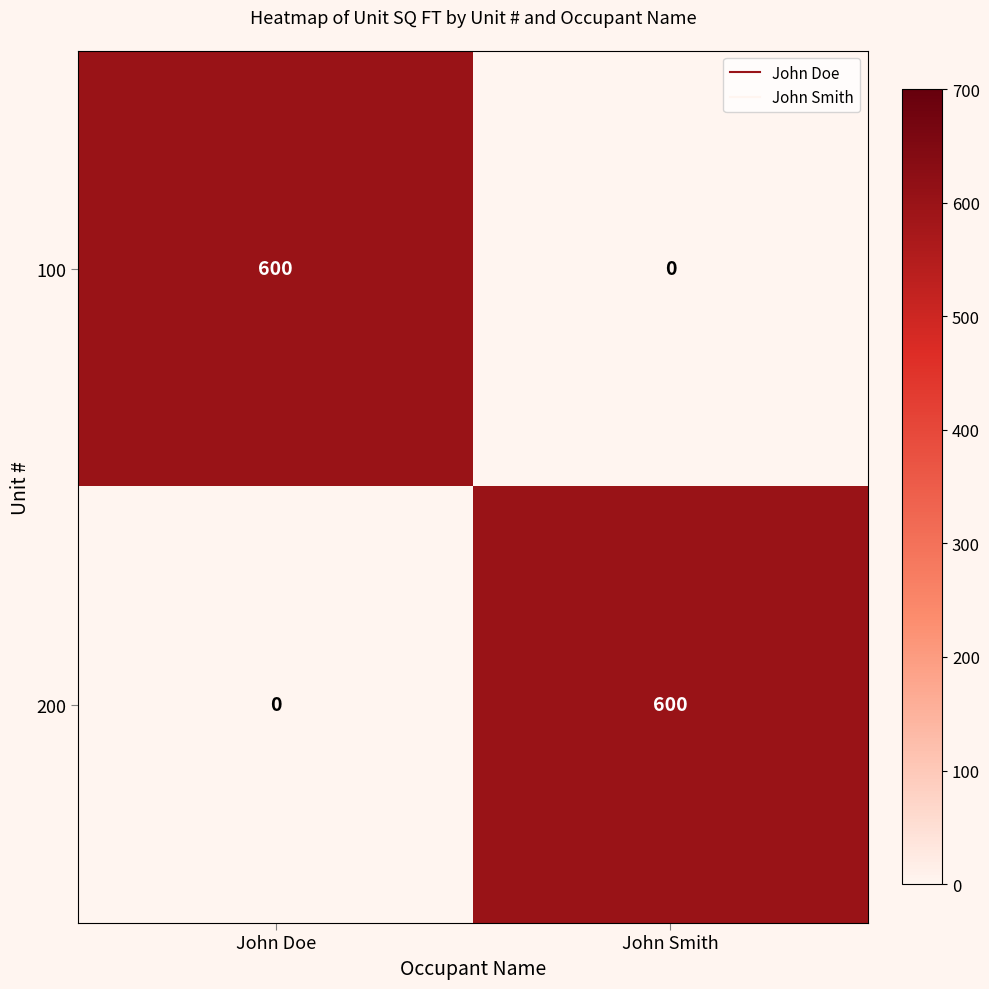

What is the spread (max minus min) of values at John Smith?

600